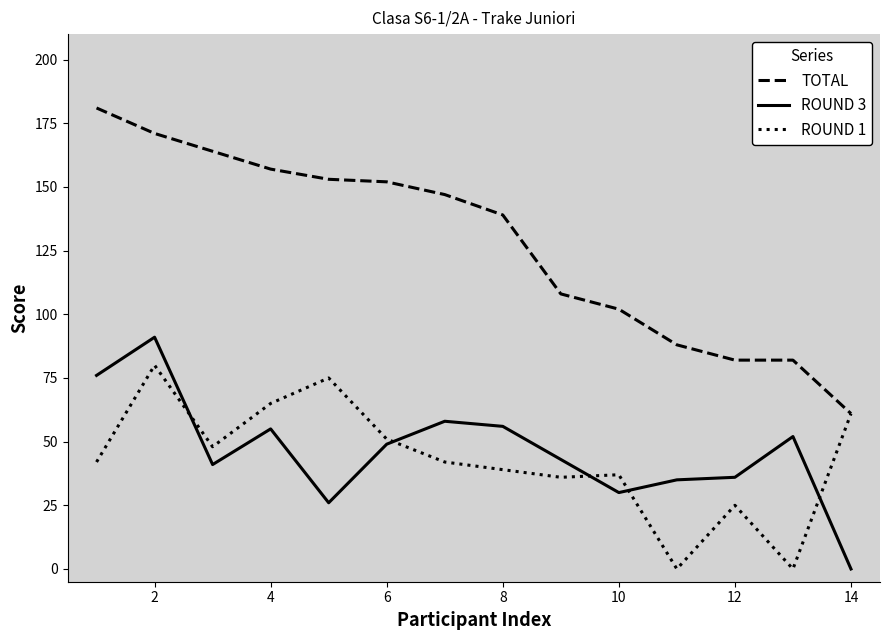

Rank the series by their maximum value, from lowest to highest.

ROUND 1, ROUND 3, TOTAL